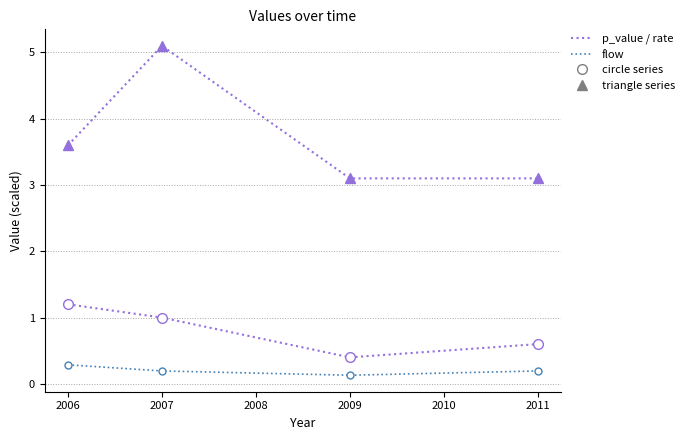

At which category is the sum across all series the highest?

2007